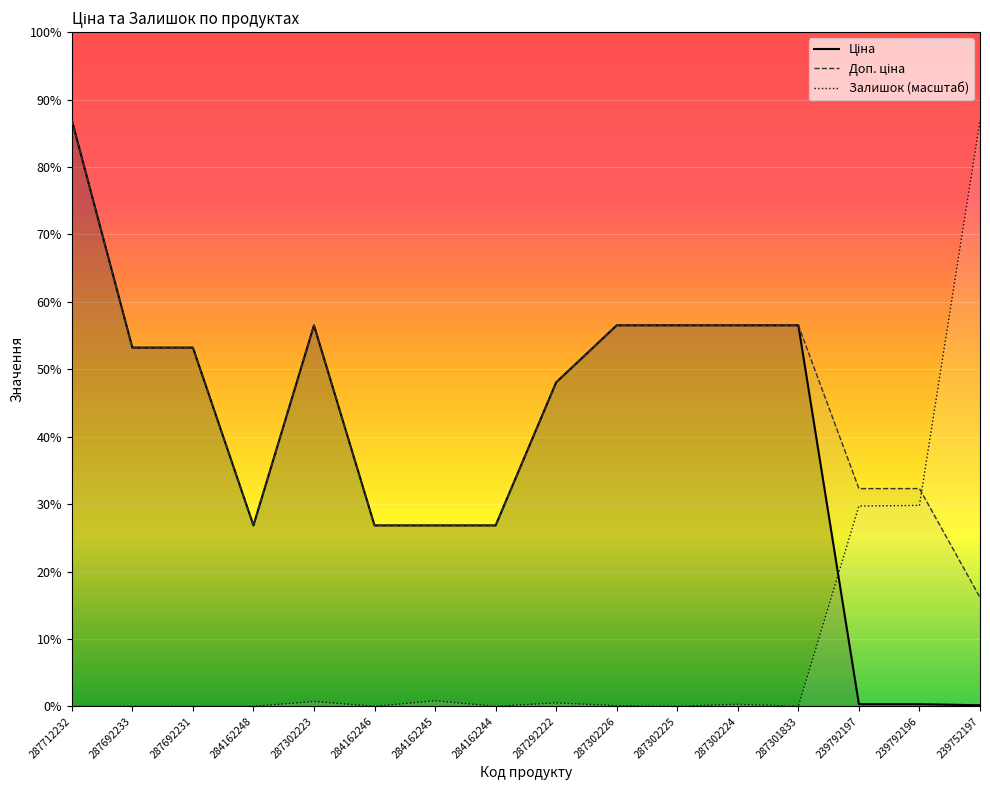

Which series has the largest range (max minus min)?

Залишок (масштаб)